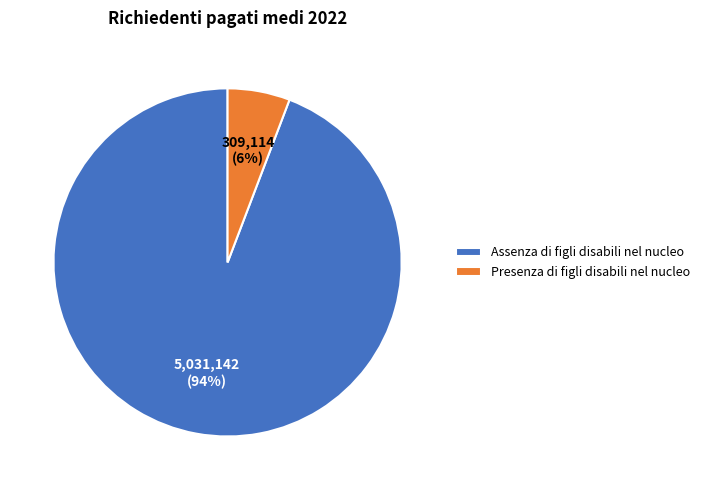

To the nearest percent, what portion does Presenza di figli disabili nel nucleo represent?

6%